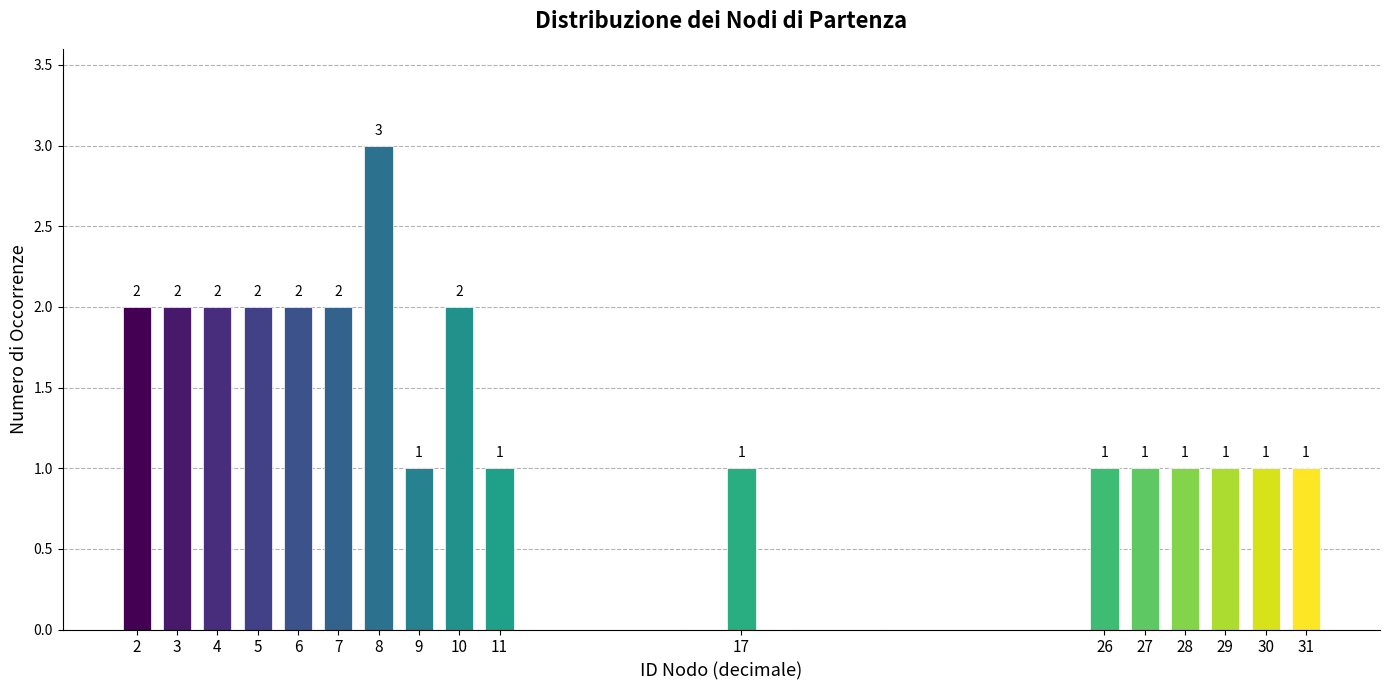

Reading left to right, list all the values displayed in this chart.

2	2	2	2	2	2	3	1	2	1	1	1	1	1	1	1	1